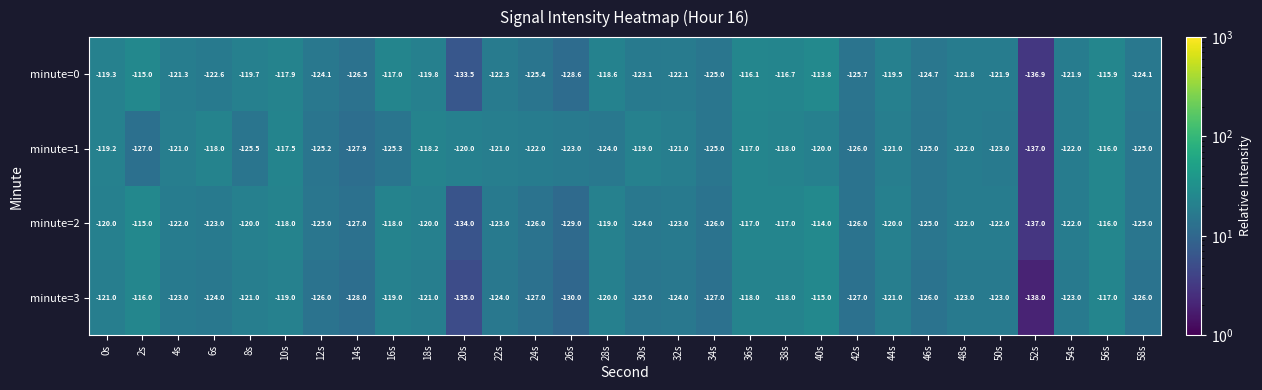

Which series has the largest range (max minus min)?

minute=0